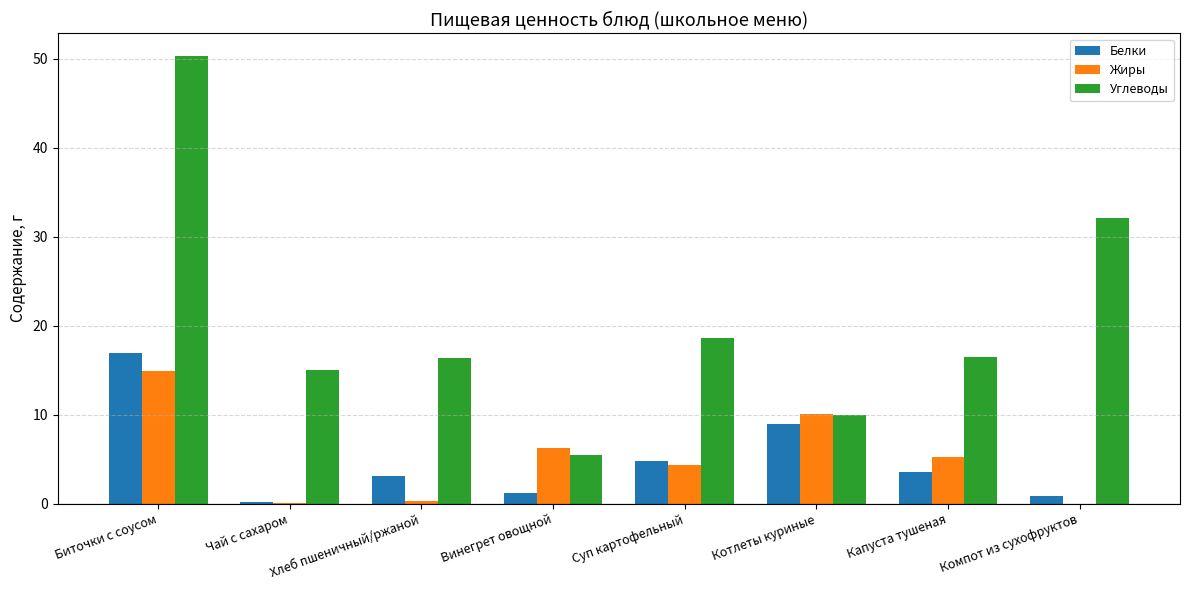

What is the sum of the Углеводы values at Винегрет овощной and Котлеты куриные?

15.5